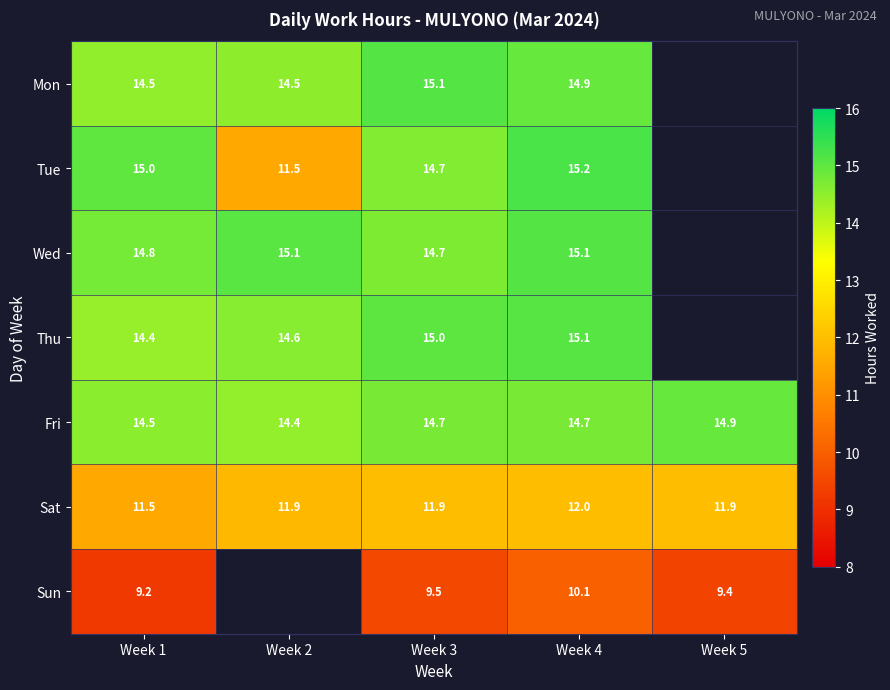

The Mon series shows 24.2 at Week 2. True or false?

False